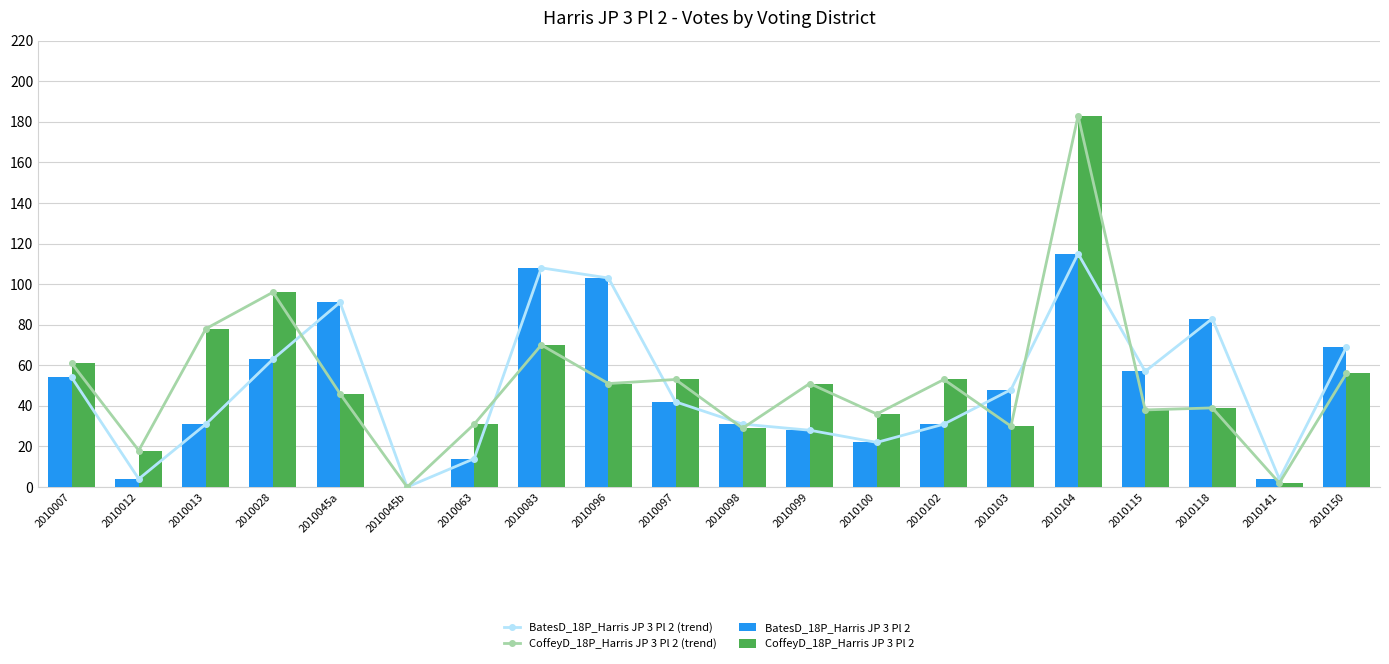

Does the chart contain any negative values?

No